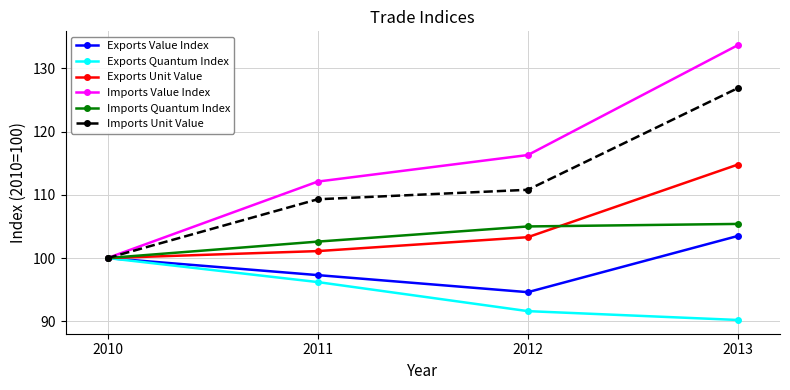

Which category has the highest value across all series?

2013